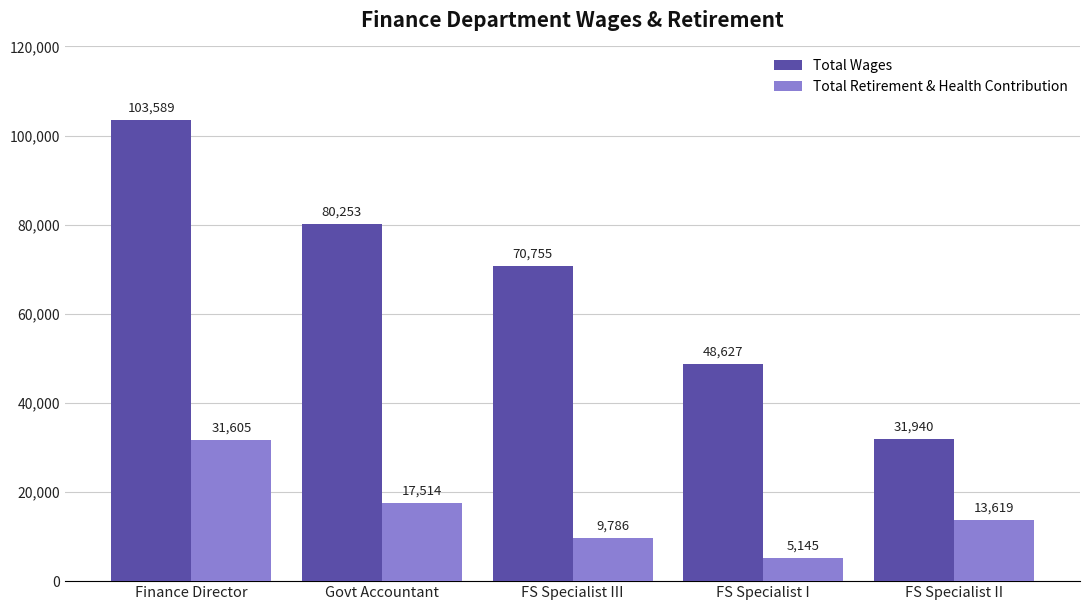

Read the Total Wages value at Govt Accountant.

80253